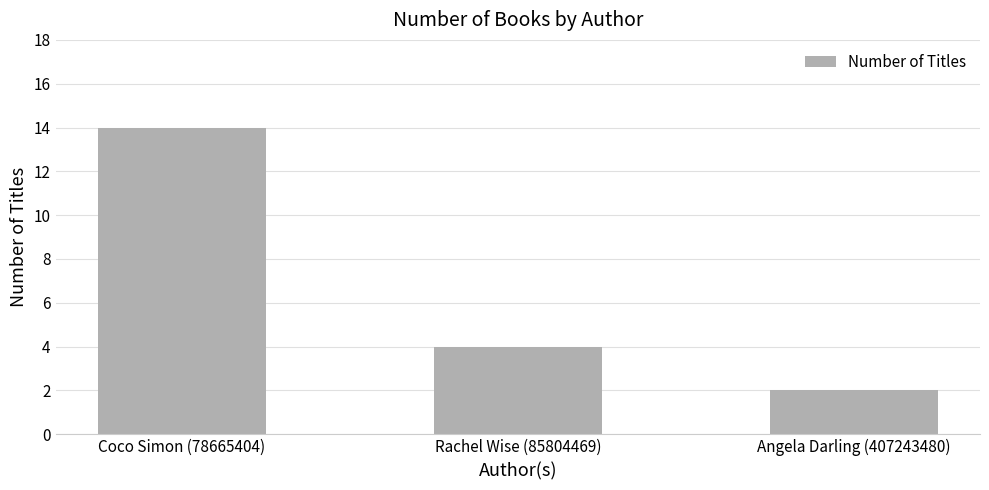

What is the ratio of the value at Rachel Wise (85804469) to the value at Angela Darling (407243480)?

2.0